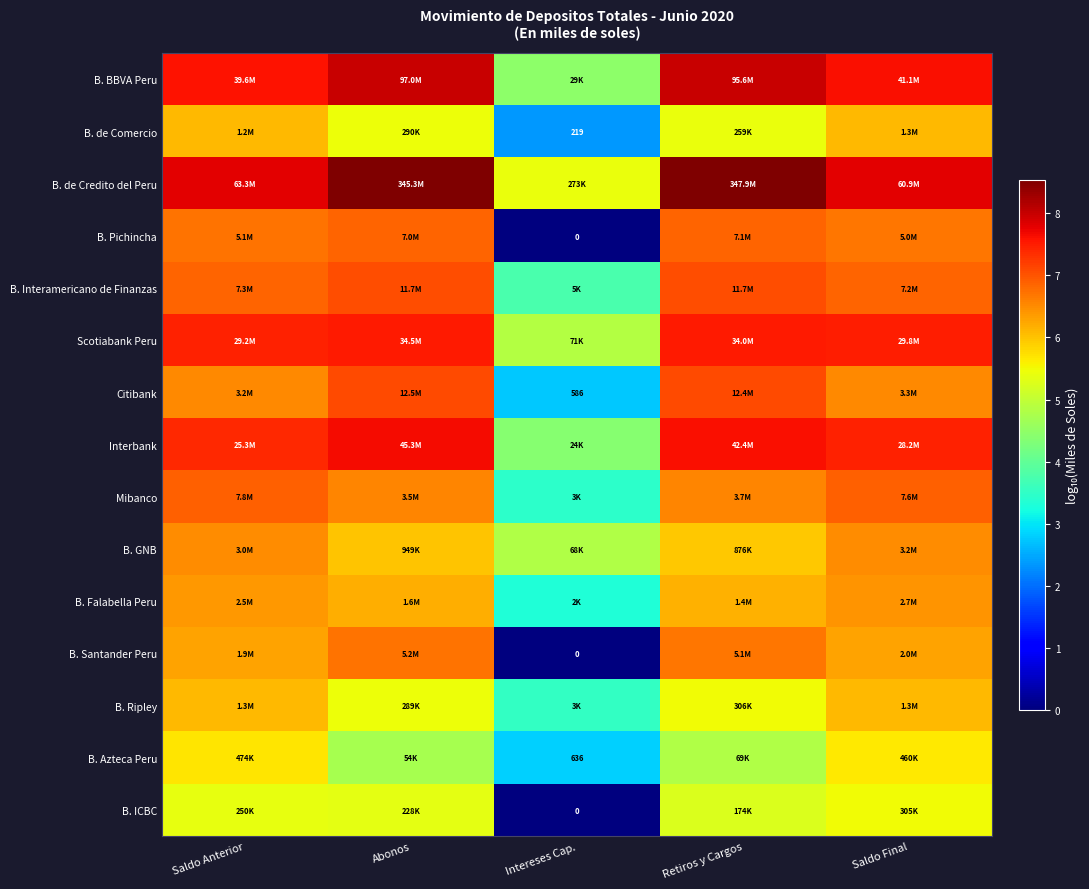

List the series in order of their peak value, highest first.

B. de Credito del Peru, B. BBVA Peru, Interbank, Scotiabank Peru, Citibank, B. Interamericano de Finanzas, Mibanco, B. Pichincha, B. Santander Peru, B. GNB, B. Falabella Peru, B. Ripley, B. de Comercio, B. Azteca Peru, B. ICBC